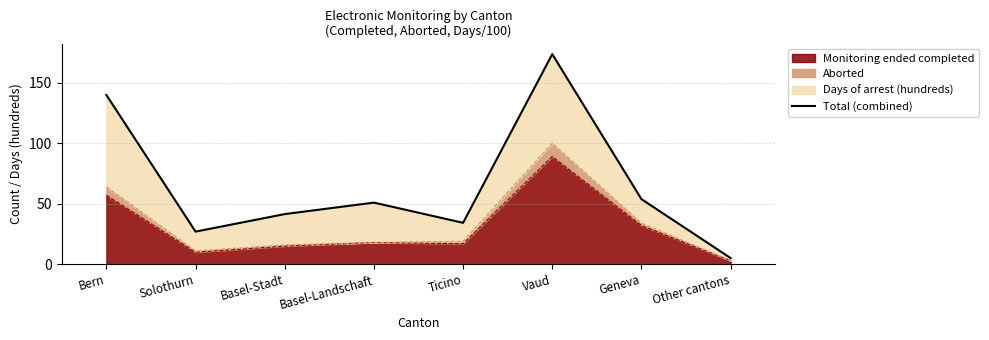

Rank the categories by value from lowest to highest.

Other cantons, Solothurn, Ticino, Basel-Stadt, Basel-Landschaft, Geneva, Bern, Vaud